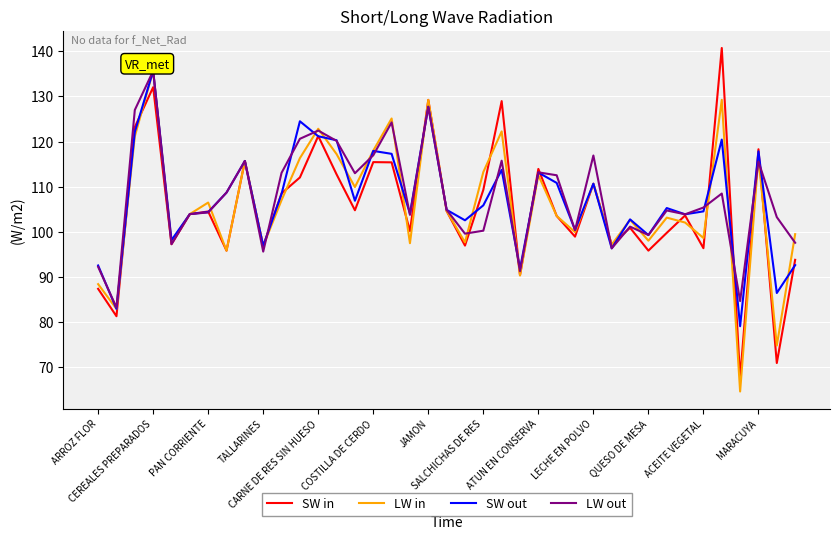

What is the sum of all LW in values?

4127.3